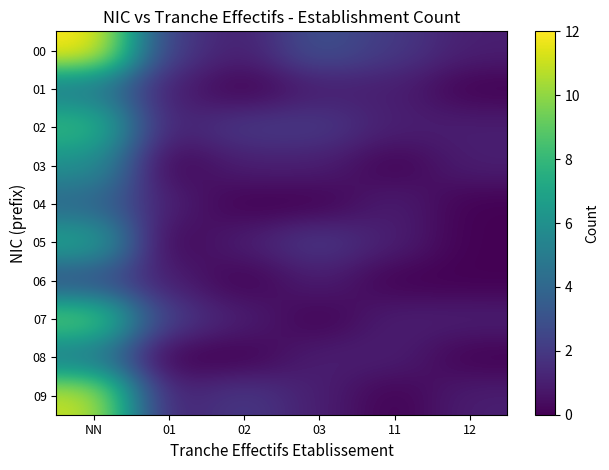

Reading left to right, transcribe all the data shown in this chart.

00: NN=12	01=2	02=1	03=3	11=2	12=1
01: NN=5	01=1	02=0	03=1	11=1	12=0
02: NN=8	01=1	02=2	03=2	11=1	12=1
03: NN=6	01=0	02=1	03=1	11=0	12=1
04: NN=4	01=1	02=0	03=0	11=1	12=0
05: NN=7	01=0	02=1	03=2	11=1	12=0
06: NN=3	01=1	02=0	03=1	11=0	12=0
07: NN=9	01=2	02=1	03=0	11=1	12=1
08: NN=5	01=0	02=0	03=1	11=1	12=0
09: NN=11	01=1	02=2	03=1	11=0	12=1